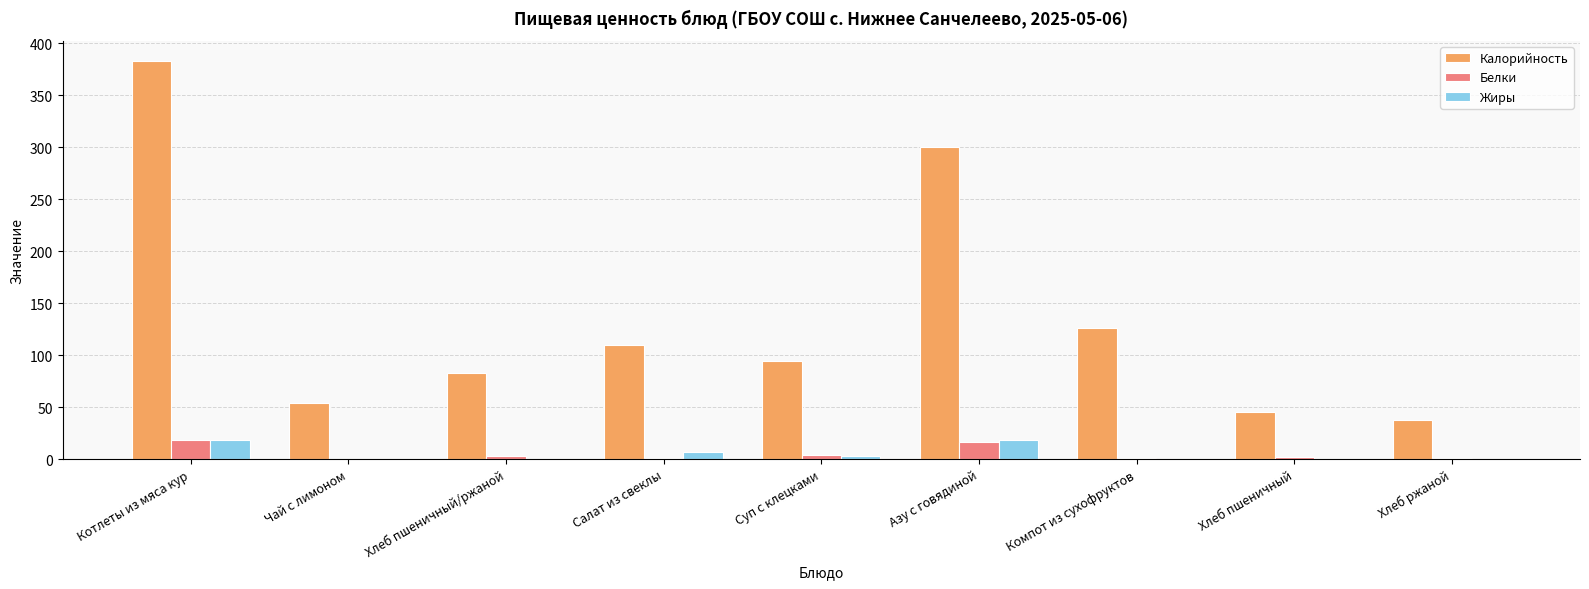

What is the highest value of the Белки series?

18.0